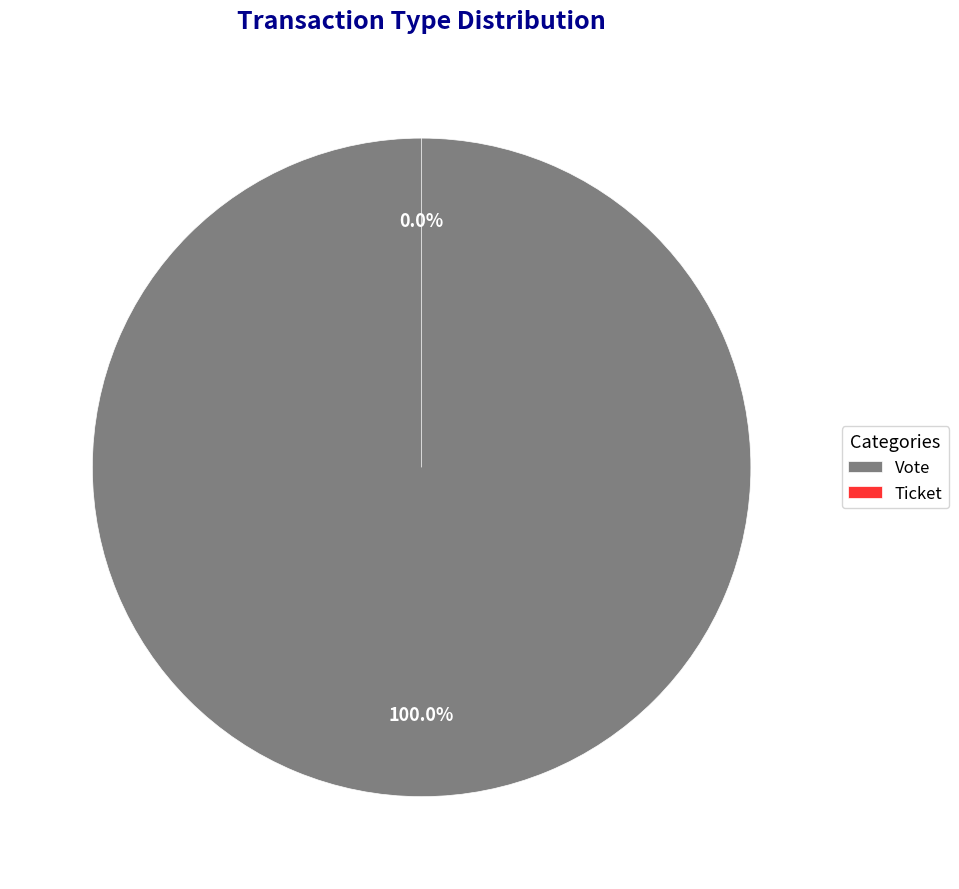

Which category has the smallest portion of the pie?

Ticket